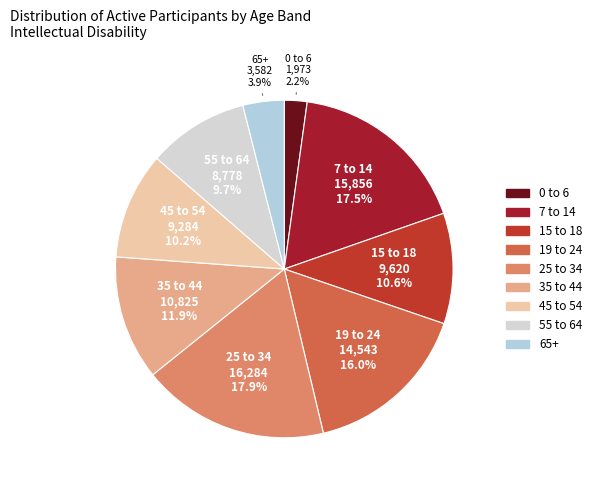

Between 0 to 6 and 19 to 24, which is larger?

19 to 24